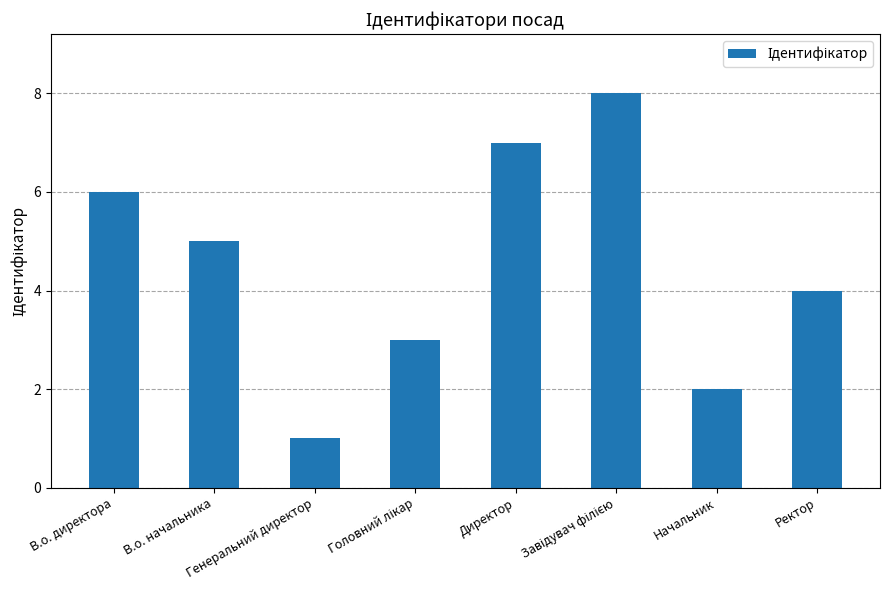

What is the sum of the values at Генеральний директор and В.о. начальника?

6